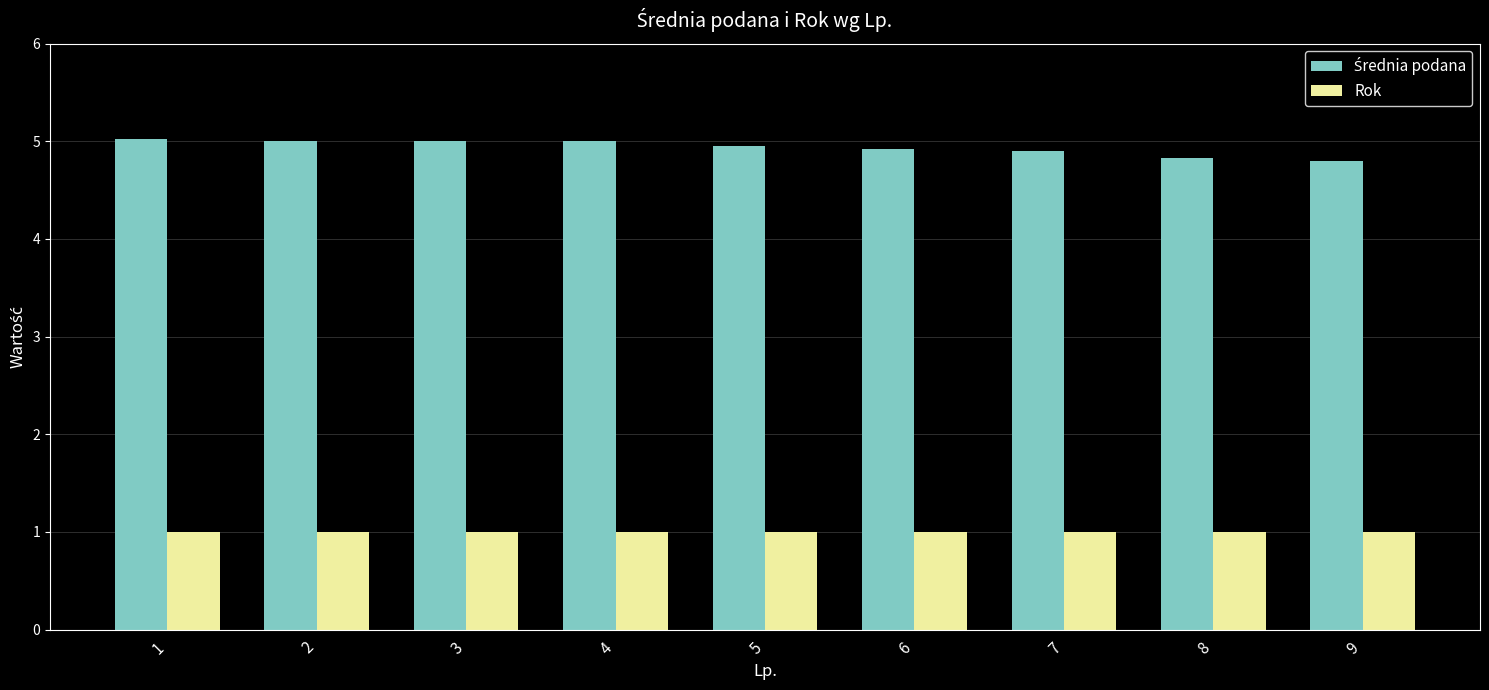

True or false: Rok has a value of 1.0 at 7.

True